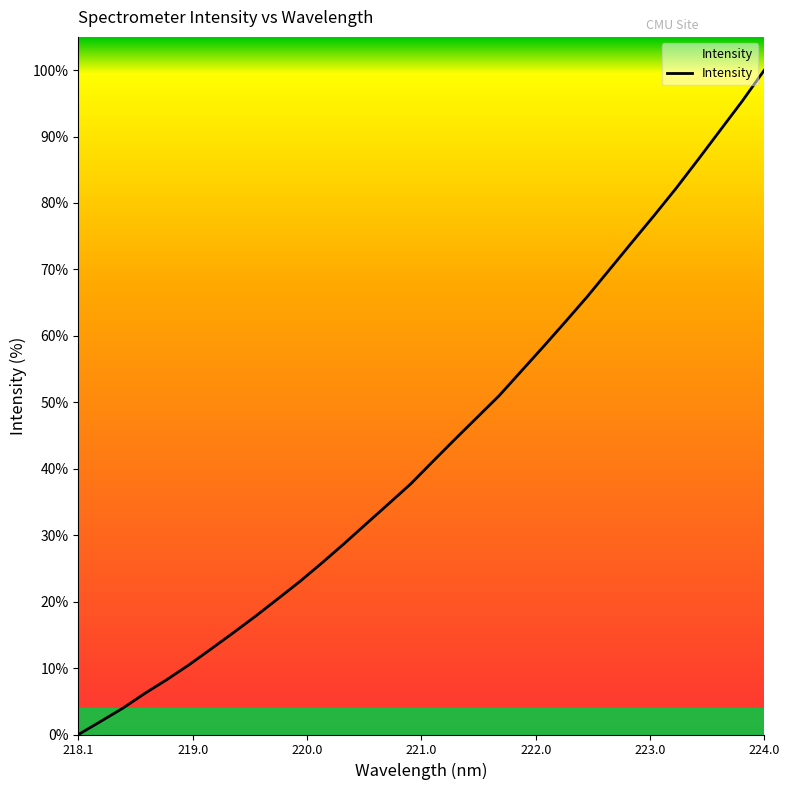

What is the difference between the maximum and minimum values?

100.0